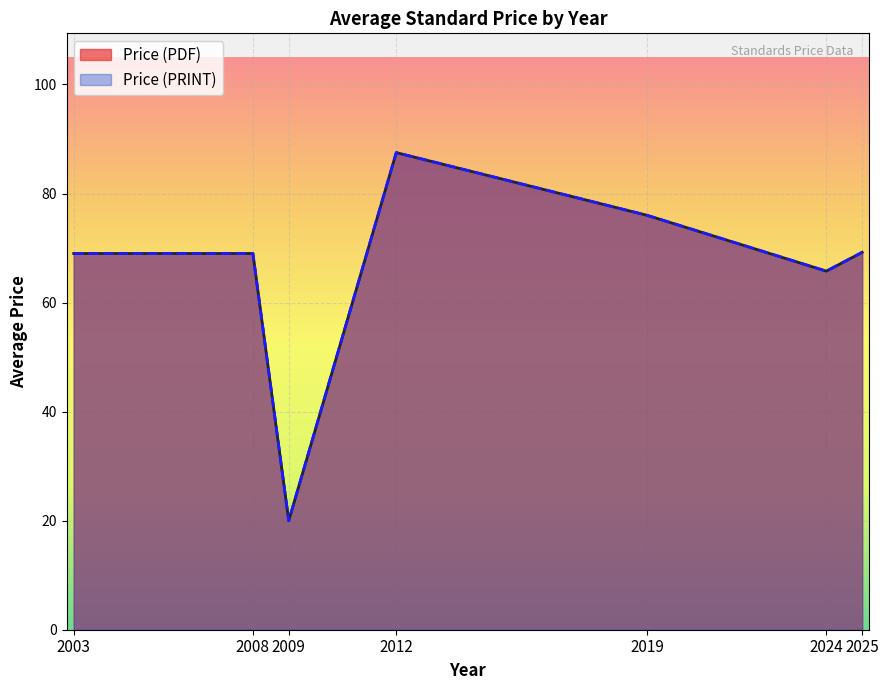

Where is Avg Price (PRINT) nearest to the value 98?

2012